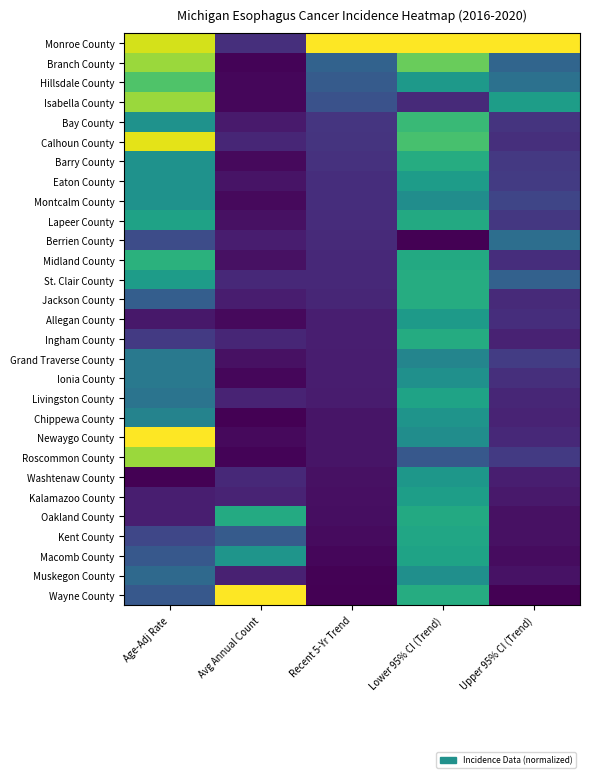

Reading right to left, extract all data points from this chart.

Monroe County: Upper 95% CI (Trend)=1.0	Lower 95% CI (Trend)=1.0	Recent 5-Yr Trend=1.0	Avg Annual Count=0.1	Age-Adj Rate=0.9
Branch County: Upper 95% CI (Trend)=0.3	Lower 95% CI (Trend)=0.8	Recent 5-Yr Trend=0.3	Avg Annual Count=0.0	Age-Adj Rate=0.9
Hillsdale County: Upper 95% CI (Trend)=0.4	Lower 95% CI (Trend)=0.5	Recent 5-Yr Trend=0.3	Avg Annual Count=0.0	Age-Adj Rate=0.7
Isabella County: Upper 95% CI (Trend)=0.6	Lower 95% CI (Trend)=0.1	Recent 5-Yr Trend=0.3	Avg Annual Count=0.0	Age-Adj Rate=0.9
Bay County: Upper 95% CI (Trend)=0.2	Lower 95% CI (Trend)=0.7	Recent 5-Yr Trend=0.2	Avg Annual Count=0.1	Age-Adj Rate=0.5
Calhoun County: Upper 95% CI (Trend)=0.1	Lower 95% CI (Trend)=0.7	Recent 5-Yr Trend=0.1	Avg Annual Count=0.1	Age-Adj Rate=1.0
Barry County: Upper 95% CI (Trend)=0.2	Lower 95% CI (Trend)=0.6	Recent 5-Yr Trend=0.1	Avg Annual Count=0.0	Age-Adj Rate=0.5
Eaton County: Upper 95% CI (Trend)=0.2	Lower 95% CI (Trend)=0.6	Recent 5-Yr Trend=0.1	Avg Annual Count=0.1	Age-Adj Rate=0.5
Montcalm County: Upper 95% CI (Trend)=0.2	Lower 95% CI (Trend)=0.5	Recent 5-Yr Trend=0.1	Avg Annual Count=0.0	Age-Adj Rate=0.5
Lapeer County: Upper 95% CI (Trend)=0.2	Lower 95% CI (Trend)=0.6	Recent 5-Yr Trend=0.1	Avg Annual Count=0.0	Age-Adj Rate=0.6
Berrien County: Upper 95% CI (Trend)=0.4	Lower 95% CI (Trend)=0.0	Recent 5-Yr Trend=0.1	Avg Annual Count=0.1	Age-Adj Rate=0.2
Midland County: Upper 95% CI (Trend)=0.1	Lower 95% CI (Trend)=0.6	Recent 5-Yr Trend=0.1	Avg Annual Count=0.0	Age-Adj Rate=0.6
St. Clair County: Upper 95% CI (Trend)=0.3	Lower 95% CI (Trend)=0.6	Recent 5-Yr Trend=0.1	Avg Annual Count=0.1	Age-Adj Rate=0.6
Jackson County: Upper 95% CI (Trend)=0.1	Lower 95% CI (Trend)=0.6	Recent 5-Yr Trend=0.1	Avg Annual Count=0.1	Age-Adj Rate=0.3
Allegan County: Upper 95% CI (Trend)=0.1	Lower 95% CI (Trend)=0.5	Recent 5-Yr Trend=0.1	Avg Annual Count=0.0	Age-Adj Rate=0.1
Ingham County: Upper 95% CI (Trend)=0.1	Lower 95% CI (Trend)=0.6	Recent 5-Yr Trend=0.1	Avg Annual Count=0.1	Age-Adj Rate=0.2
Grand Traverse County: Upper 95% CI (Trend)=0.2	Lower 95% CI (Trend)=0.5	Recent 5-Yr Trend=0.1	Avg Annual Count=0.0	Age-Adj Rate=0.4
Ionia County: Upper 95% CI (Trend)=0.1	Lower 95% CI (Trend)=0.5	Recent 5-Yr Trend=0.1	Avg Annual Count=0.0	Age-Adj Rate=0.4
Livingston County: Upper 95% CI (Trend)=0.1	Lower 95% CI (Trend)=0.6	Recent 5-Yr Trend=0.1	Avg Annual Count=0.1	Age-Adj Rate=0.4
Chippewa County: Upper 95% CI (Trend)=0.1	Lower 95% CI (Trend)=0.5	Recent 5-Yr Trend=0.1	Avg Annual Count=0.0	Age-Adj Rate=0.4
Newaygo County: Upper 95% CI (Trend)=0.1	Lower 95% CI (Trend)=0.5	Recent 5-Yr Trend=0.1	Avg Annual Count=0.0	Age-Adj Rate=1.0
Roscommon County: Upper 95% CI (Trend)=0.2	Lower 95% CI (Trend)=0.3	Recent 5-Yr Trend=0.1	Avg Annual Count=0.0	Age-Adj Rate=0.9
Washtenaw County: Upper 95% CI (Trend)=0.1	Lower 95% CI (Trend)=0.5	Recent 5-Yr Trend=0.0	Avg Annual Count=0.1	Age-Adj Rate=0.0
Kalamazoo County: Upper 95% CI (Trend)=0.1	Lower 95% CI (Trend)=0.6	Recent 5-Yr Trend=0.0	Avg Annual Count=0.1	Age-Adj Rate=0.1
Oakland County: Upper 95% CI (Trend)=0.0	Lower 95% CI (Trend)=0.6	Recent 5-Yr Trend=0.0	Avg Annual Count=0.6	Age-Adj Rate=0.1
Kent County: Upper 95% CI (Trend)=0.0	Lower 95% CI (Trend)=0.6	Recent 5-Yr Trend=0.0	Avg Annual Count=0.3	Age-Adj Rate=0.2
Macomb County: Upper 95% CI (Trend)=0.0	Lower 95% CI (Trend)=0.6	Recent 5-Yr Trend=0.0	Avg Annual Count=0.5	Age-Adj Rate=0.3
Muskegon County: Upper 95% CI (Trend)=0.0	Lower 95% CI (Trend)=0.5	Recent 5-Yr Trend=0.0	Avg Annual Count=0.1	Age-Adj Rate=0.3
Wayne County: Upper 95% CI (Trend)=0.0	Lower 95% CI (Trend)=0.6	Recent 5-Yr Trend=0.0	Avg Annual Count=1.0	Age-Adj Rate=0.3